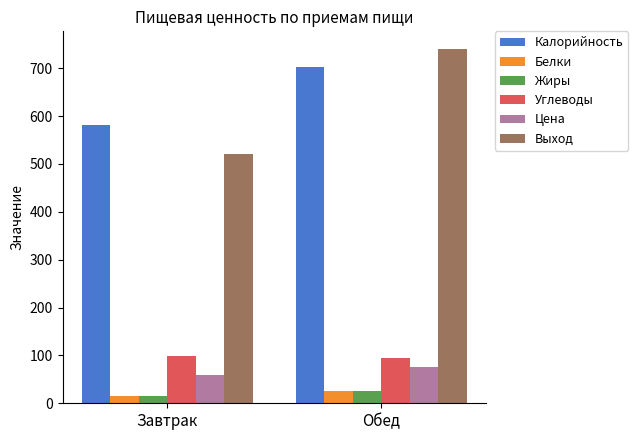

What is the spread (max minus min) of values at Обед?

713.7